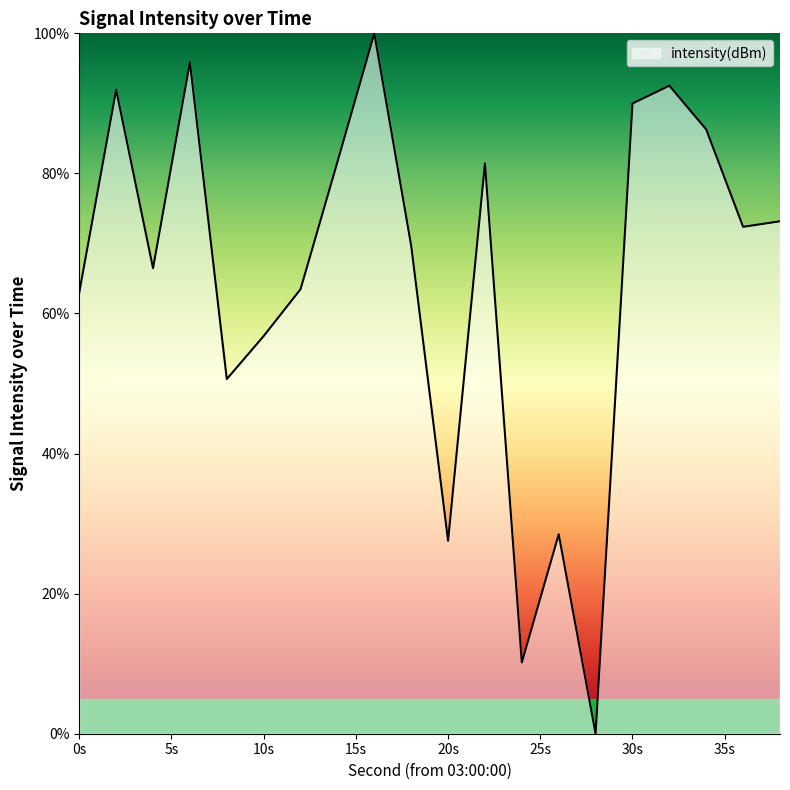

What is the sum of all values?

1301.4